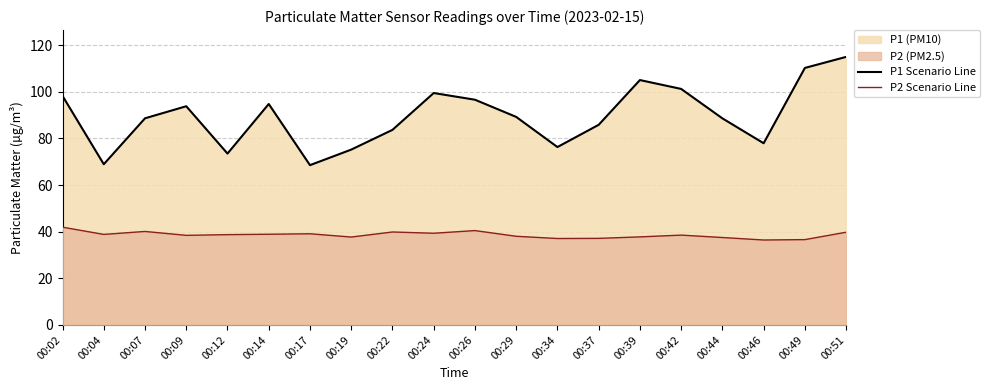

True or false: P2 Scenario Line and P1 Scenario Line cross at least once.

False